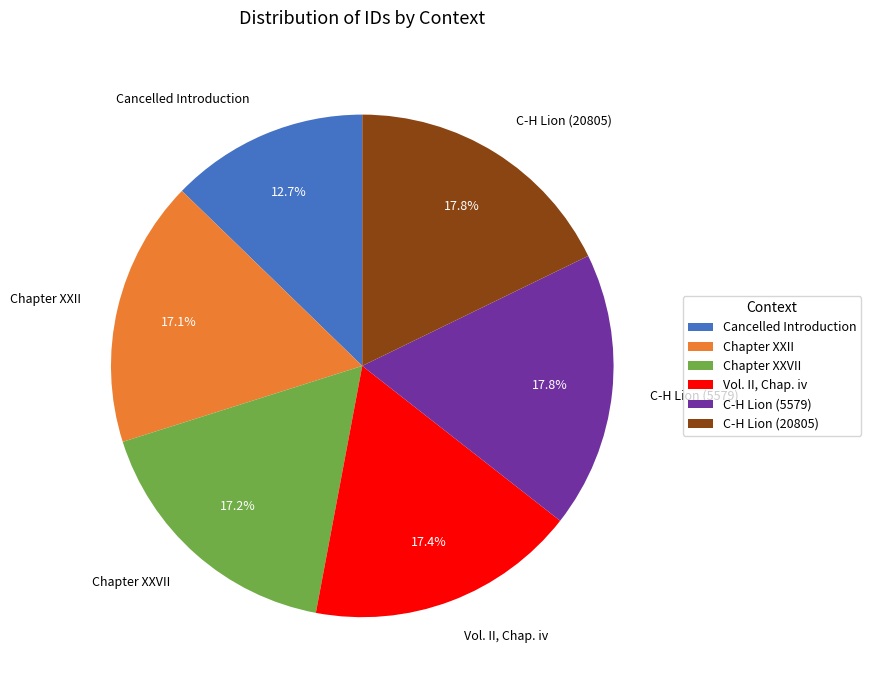

Between Chapter XXVII and Cancelled Introduction, which is larger?

Chapter XXVII